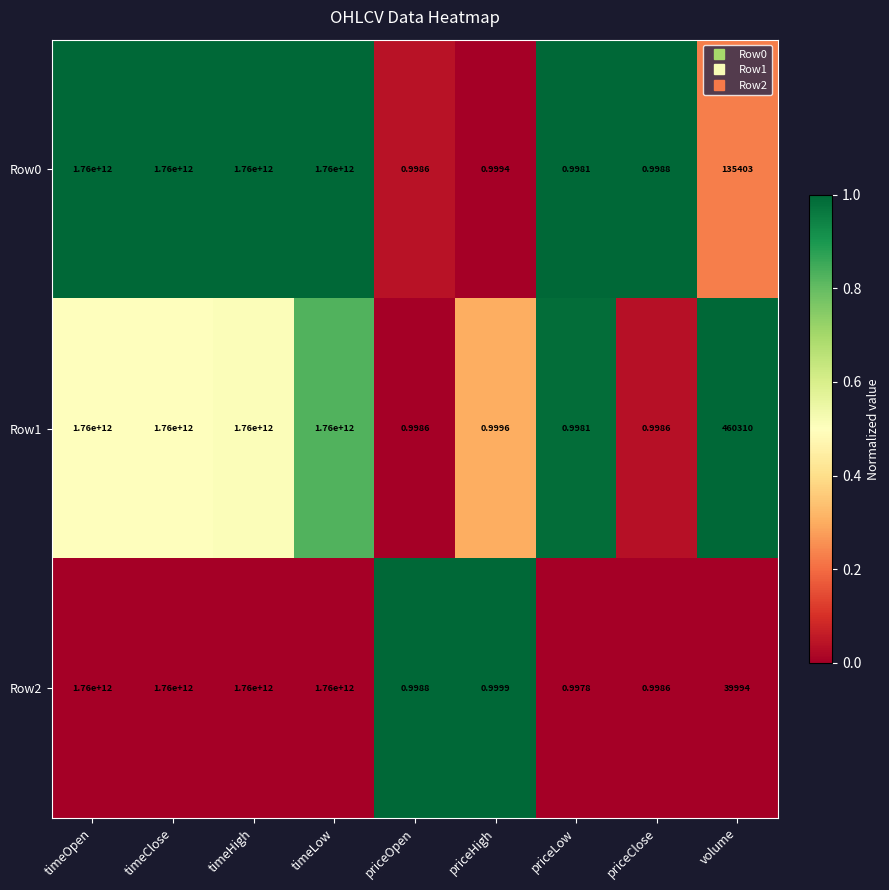

At which label does Row2 first exceed 39994?

timeOpen